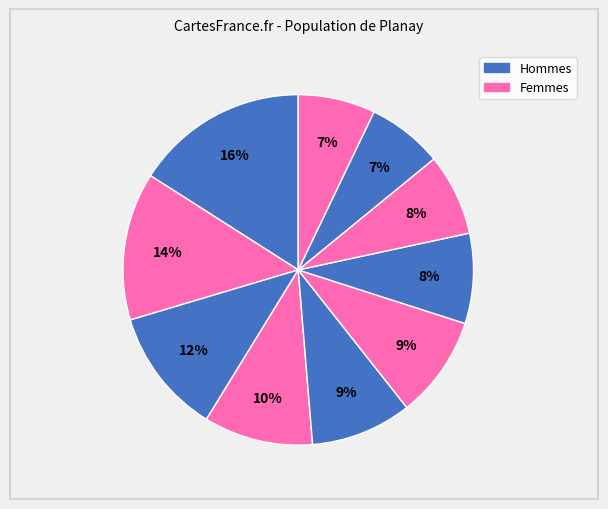

How many segments does this pie chart have?

10